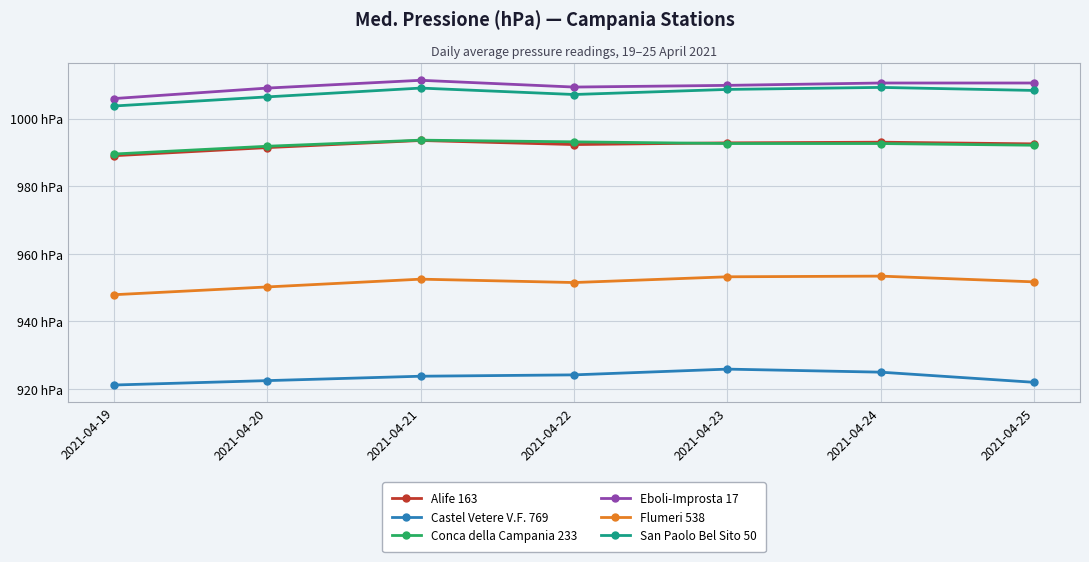

Reading left to right, transcribe all the data shown in this chart.

Alife 163: 2021-04-19=989.0	2021-04-20=991.4	2021-04-21=993.5	2021-04-22=992.3	2021-04-23=992.8	2021-04-24=993.0	2021-04-25=992.5
Castel Vetere V.F. 769: 2021-04-19=921.2	2021-04-20=922.5	2021-04-21=923.8	2021-04-22=924.2	2021-04-23=925.9	2021-04-24=925.0	2021-04-25=922.0
Conca della Campania 233: 2021-04-19=989.5	2021-04-20=991.8	2021-04-21=993.6	2021-04-22=993.1	2021-04-23=992.6	2021-04-24=992.6	2021-04-25=992.1
Eboli-Improsta 17: 2021-04-19=1005.9	2021-04-20=1009.0	2021-04-21=1011.3	2021-04-22=1009.3	2021-04-23=1009.8	2021-04-24=1010.5	2021-04-25=1010.5
Flumeri 538: 2021-04-19=947.9	2021-04-20=950.2	2021-04-21=952.5	2021-04-22=951.5	2021-04-23=953.2	2021-04-24=953.4	2021-04-25=951.7
San Paolo Bel Sito 50: 2021-04-19=1003.7	2021-04-20=1006.4	2021-04-21=1009.0	2021-04-22=1007.1	2021-04-23=1008.6	2021-04-24=1009.2	2021-04-25=1008.3